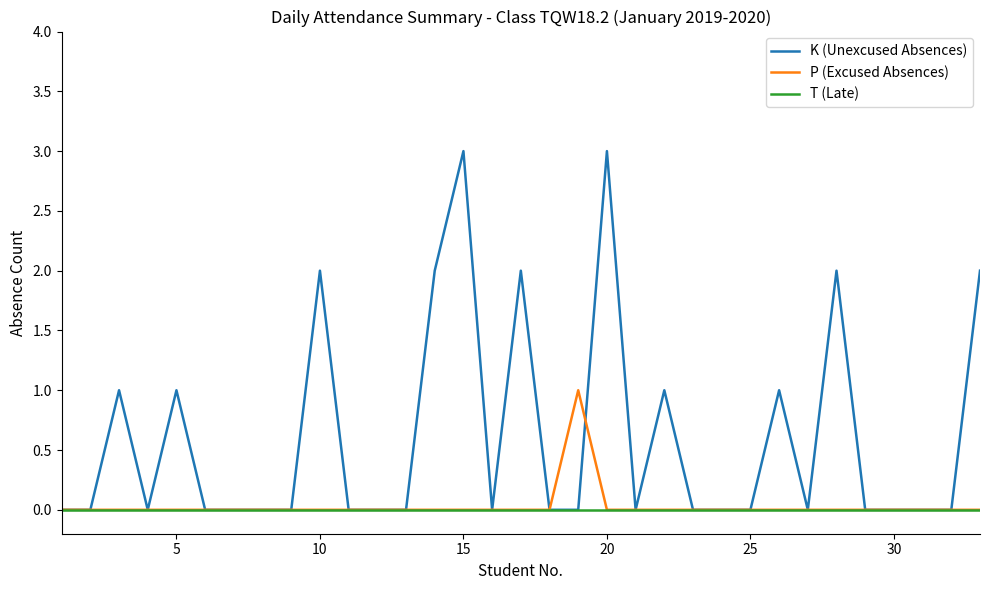

What is the difference between the maximum and minimum values in the P (Excused Absences) series?

1